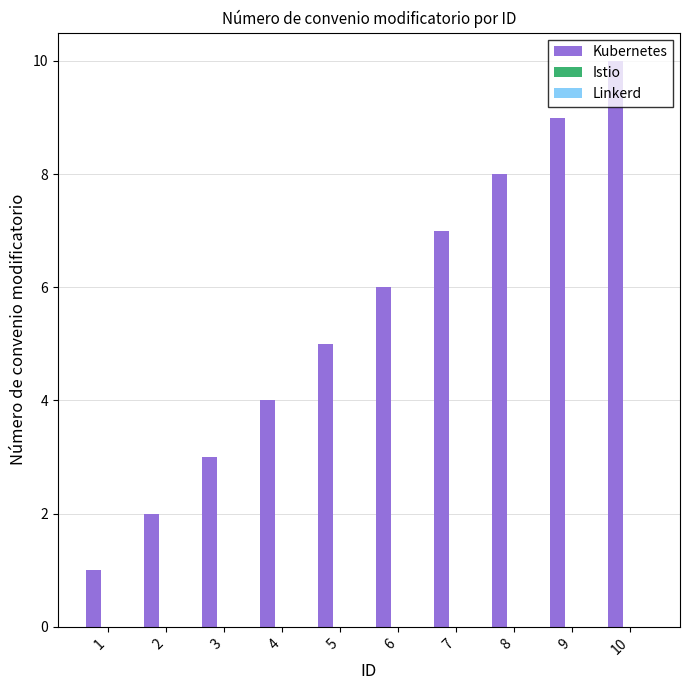

What is the difference between the second highest and second lowest values?

7